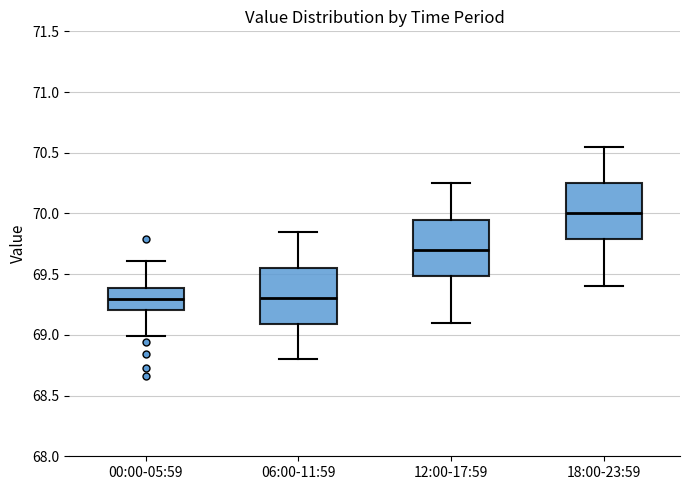

Reading left to right, read every box against the y-axis: the position of its median line, the range the box covers, and the ends of its whiskers. The values are not printed on the chart, so give them approximately, as read against the axis.

00:00-05:59: median 69.30, box 69.20 to 69.40, whiskers 69.00 to 69.60
06:00-11:59: median 69.30, box 69.10 to 69.55, whiskers 68.80 to 69.85
12:00-17:59: median 69.70, box 69.50 to 69.95, whiskers 69.10 to 70.25
18:00-23:59: median 70.00, box 69.80 to 70.25, whiskers 69.40 to 70.55